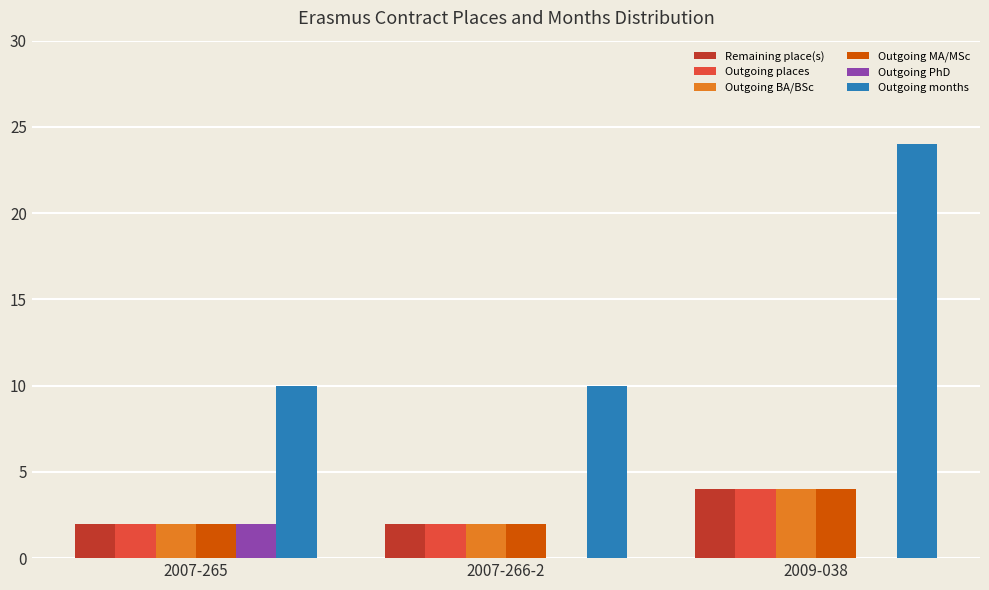

What is the maximum value for Outgoing places?

4